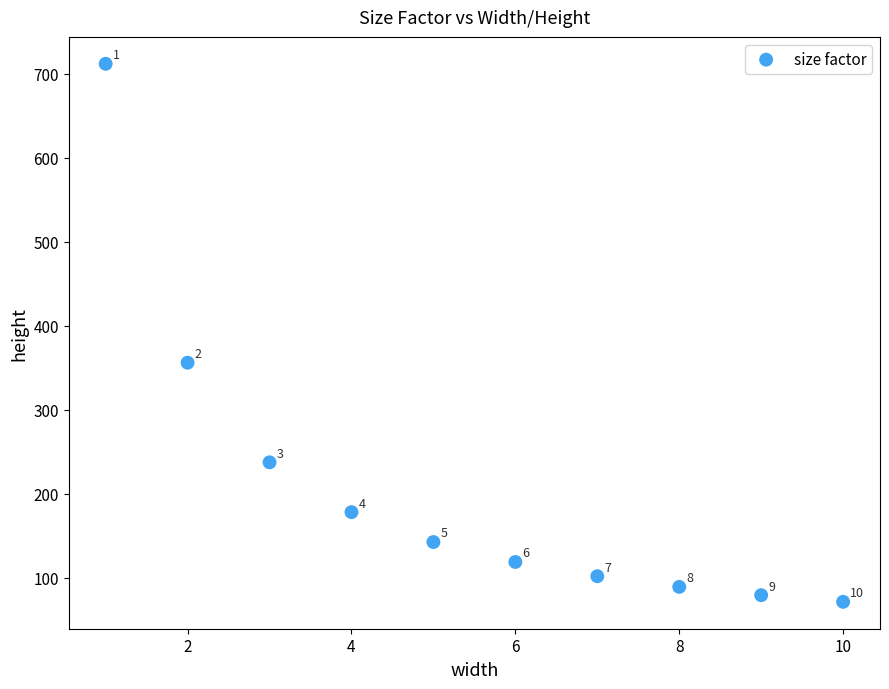

What Y value in the scatter plot is closest to 391?

356.0